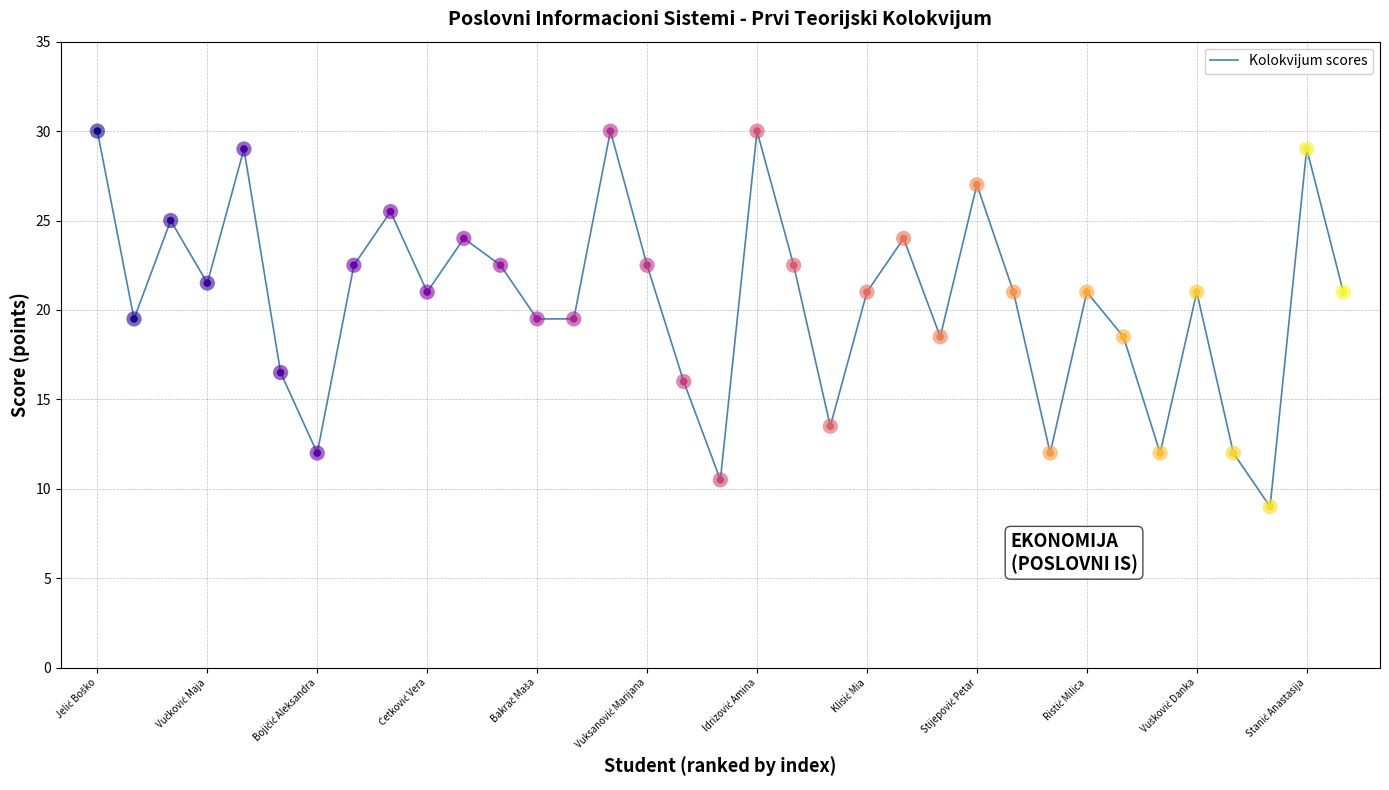

What is the minimum value shown in the chart?

9.0